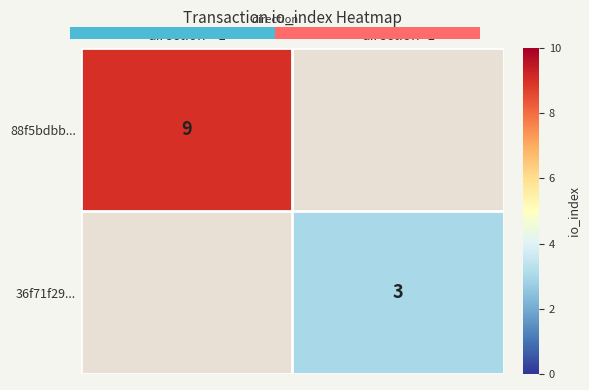

How many data points does each series have?

2